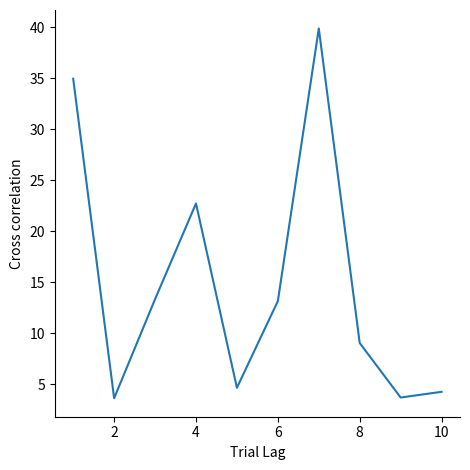

What is the minimum value shown in the chart?

3.6